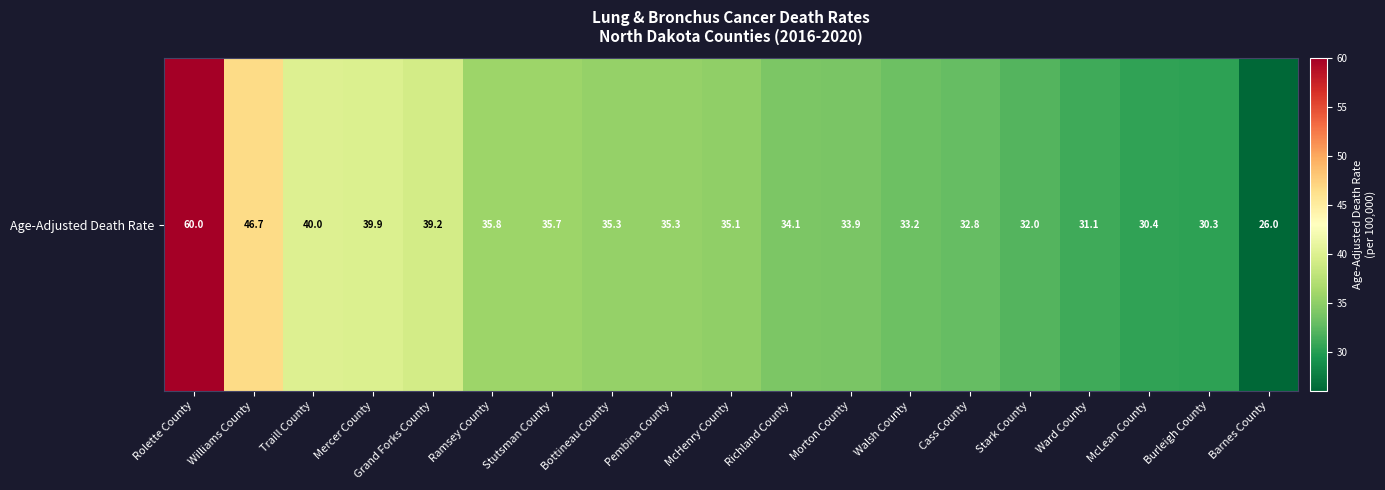

Count the number of categories in the chart.

19